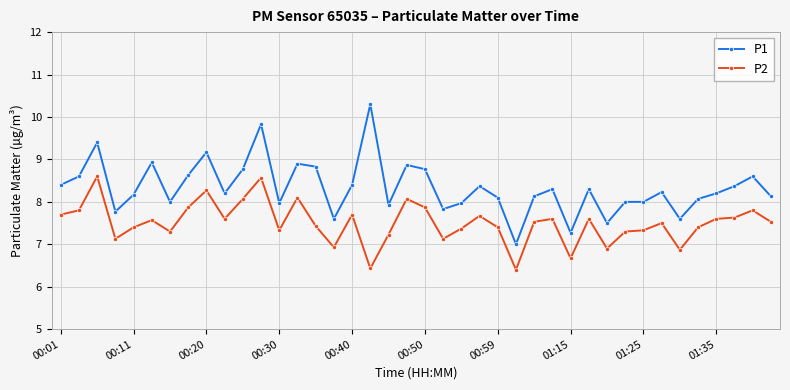

What is the lowest value of the P2 series?

6.4